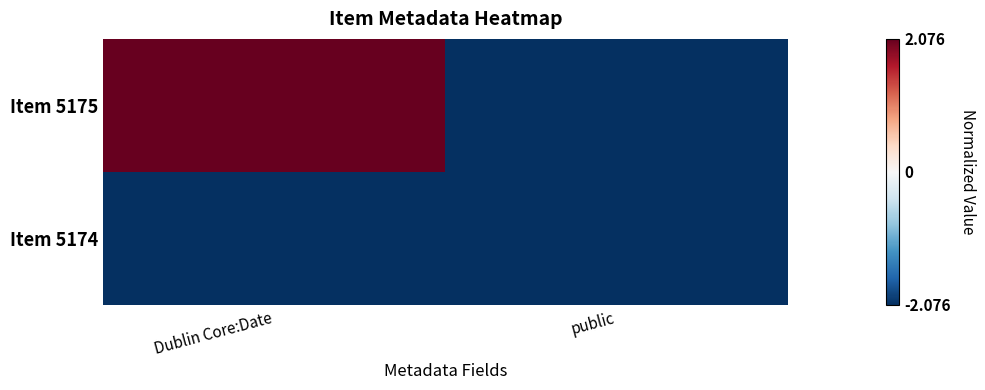

Which series has the largest range (max minus min)?

Item 5175